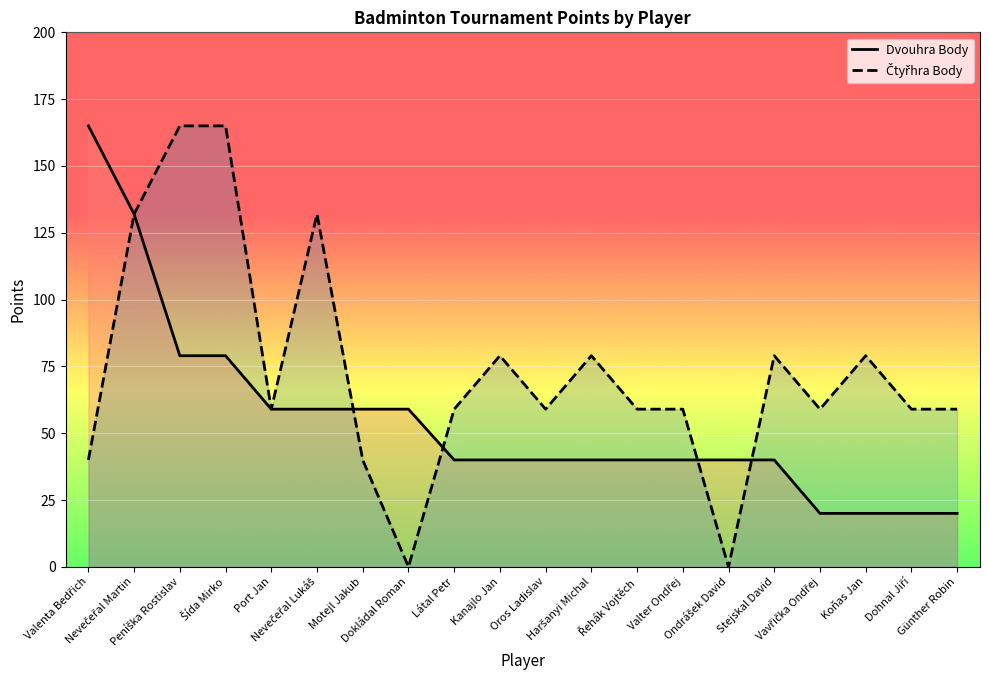

How many values in the Dvouhra Body series are below 40?

4